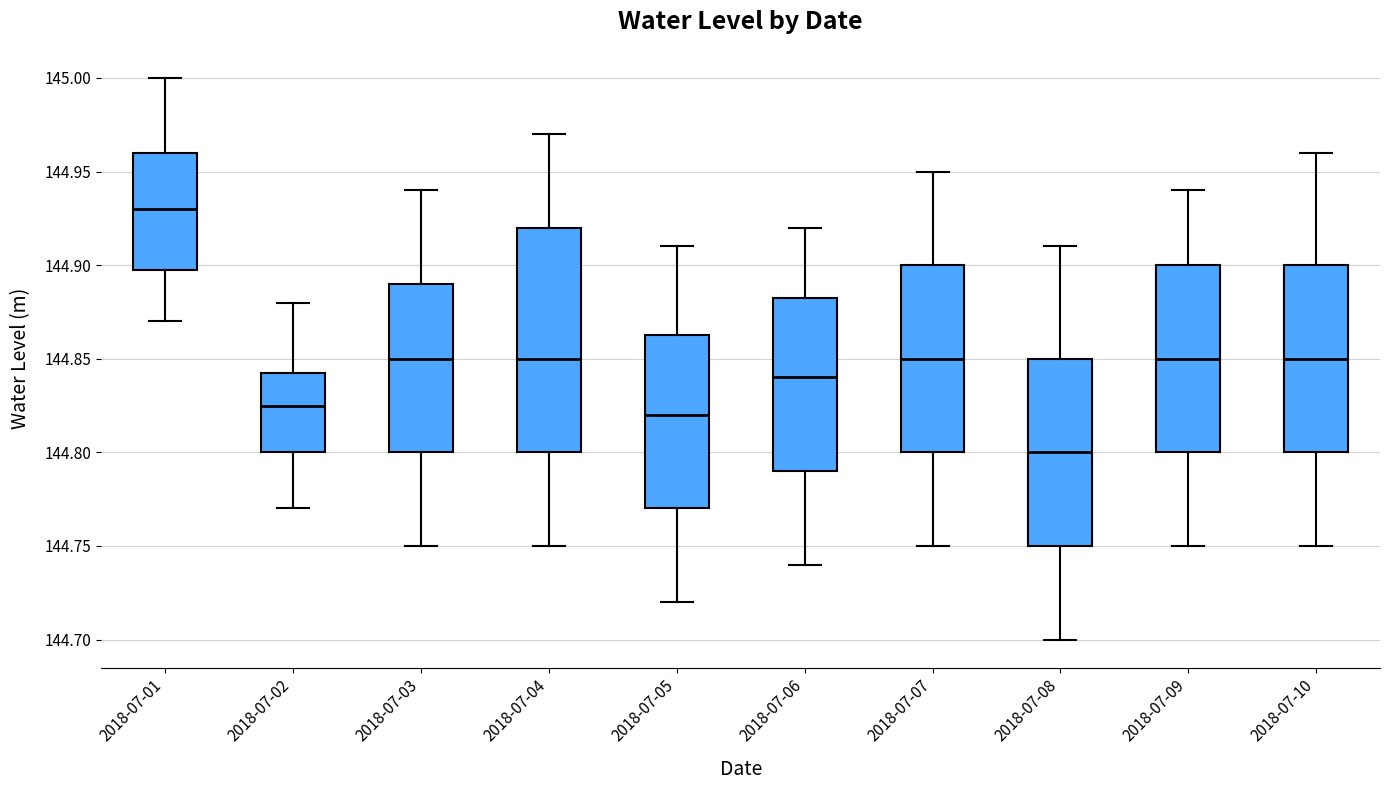

Which box's median line is the lowest?

2018-07-08